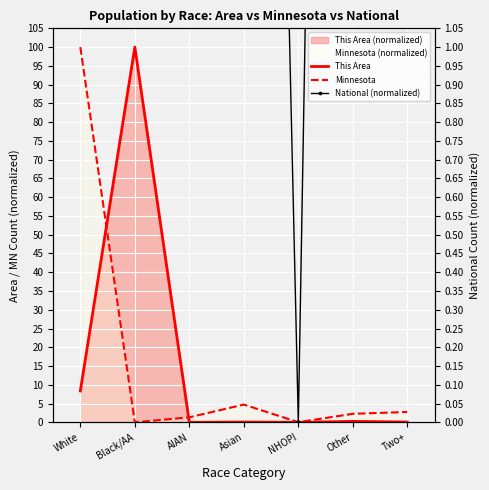

The This Area series shows 0.0 at NHOPI. True or false?

True